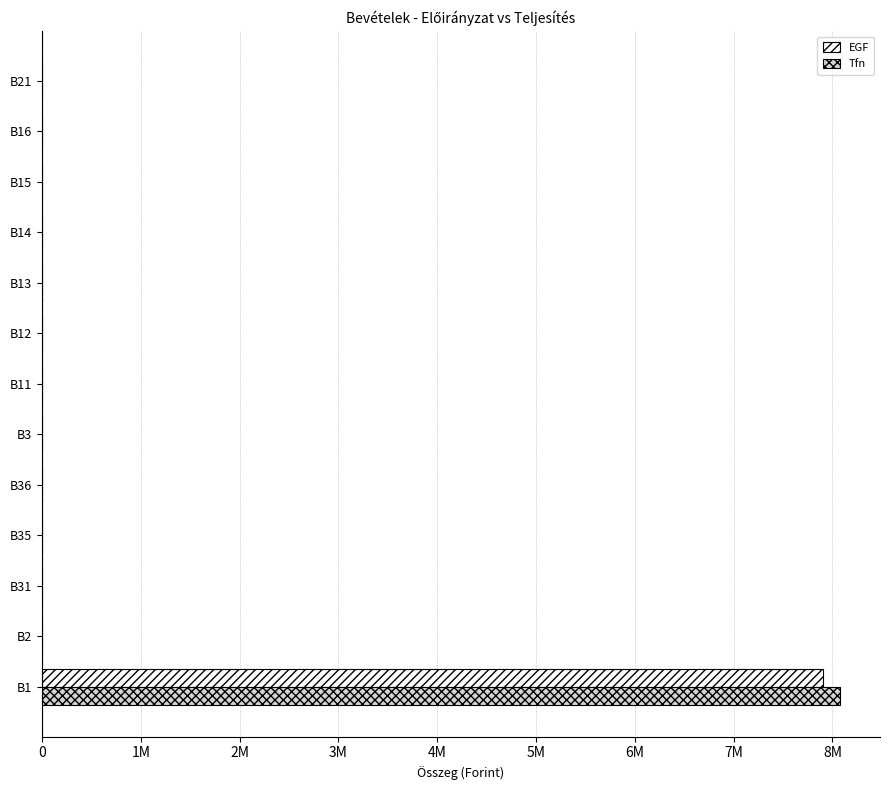

What are all the series names shown in the legend?

EGF, Tfn